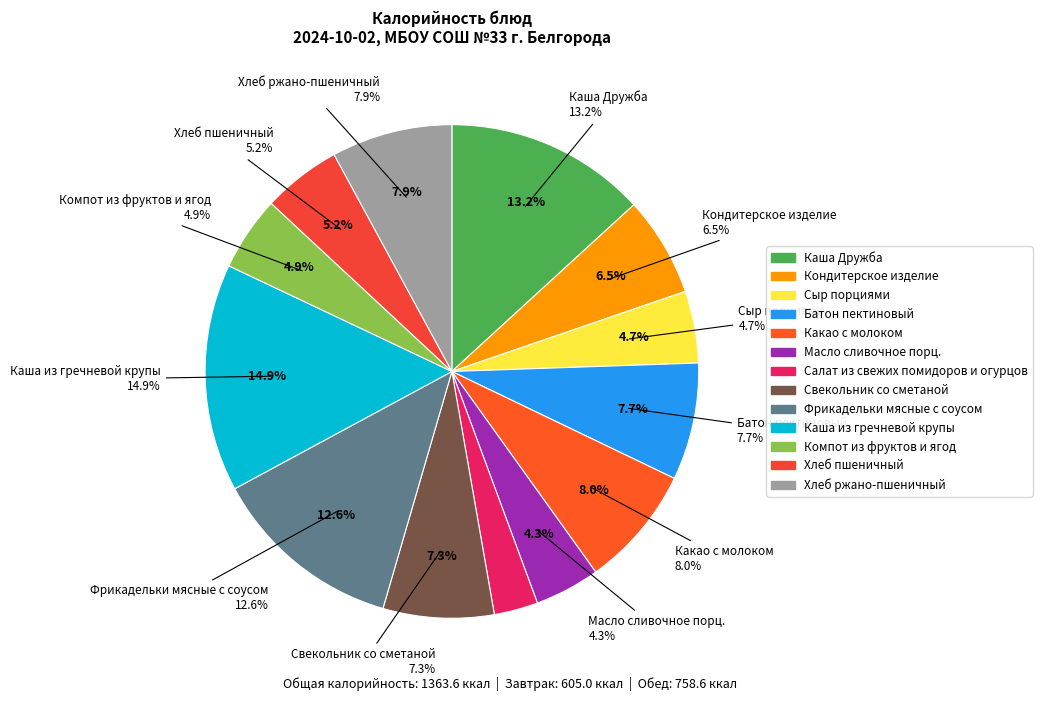

What is the largest slice in the pie chart?

Каша из гречневой крупы